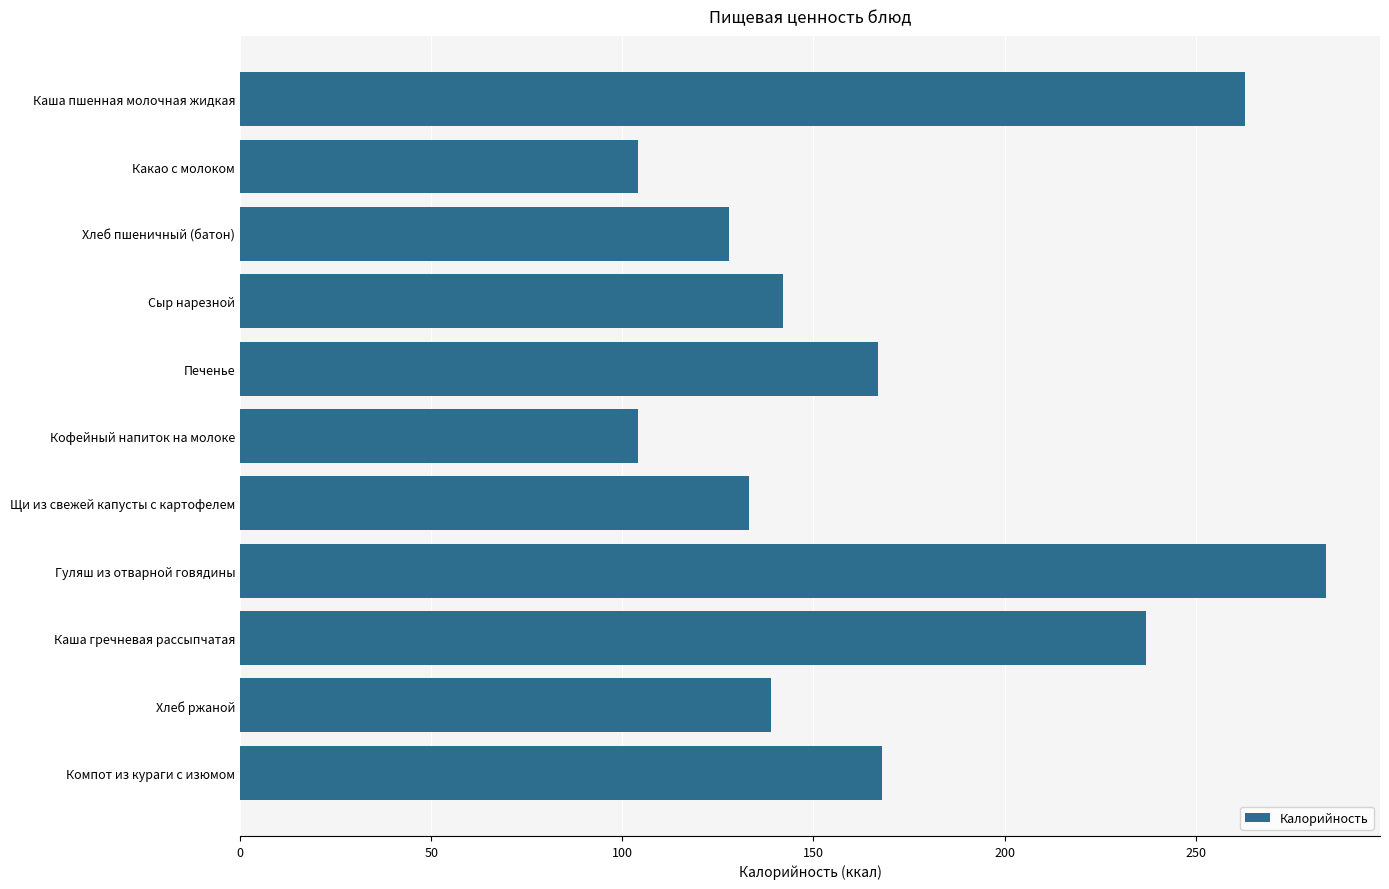

What is the greatest value displayed?

284